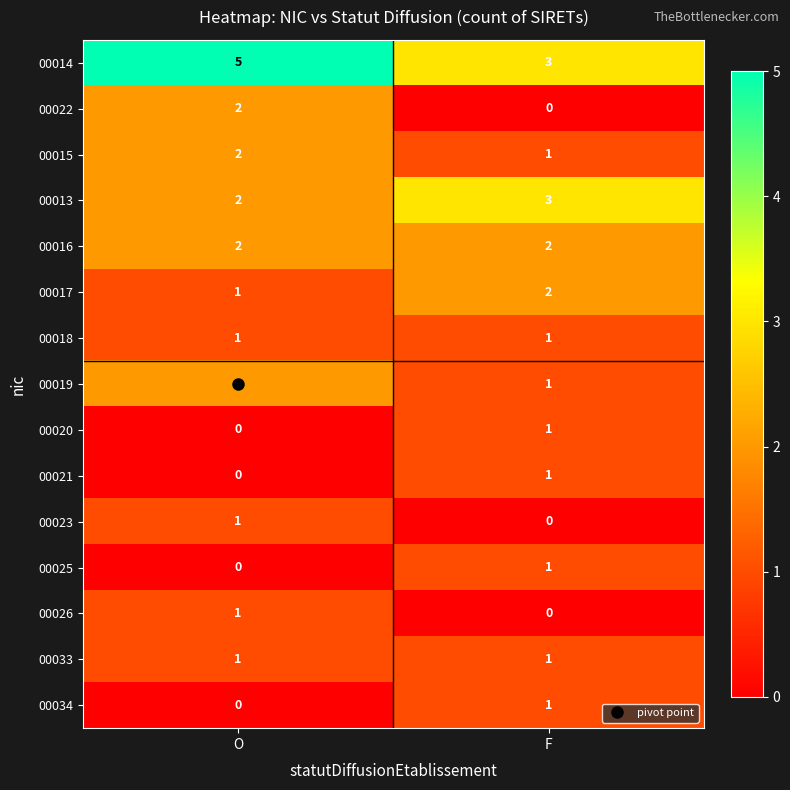

What is the total value across all series at F?

18